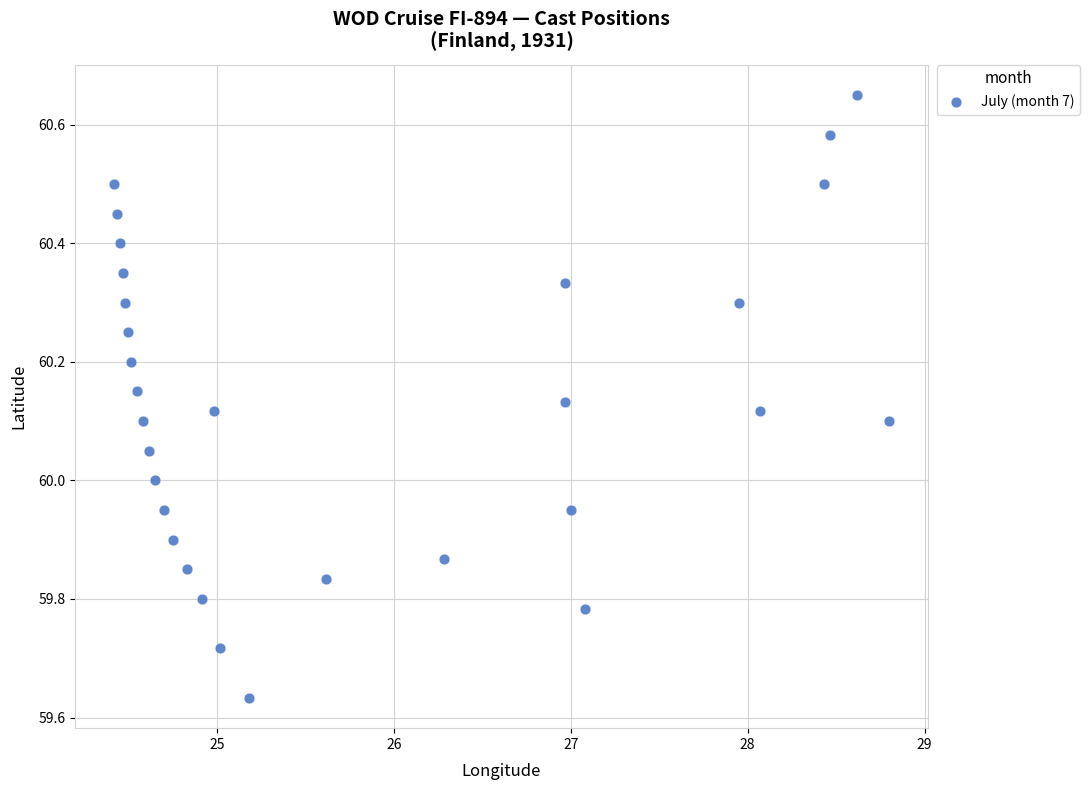

What is the range of Y values (max minus min)?

1.0